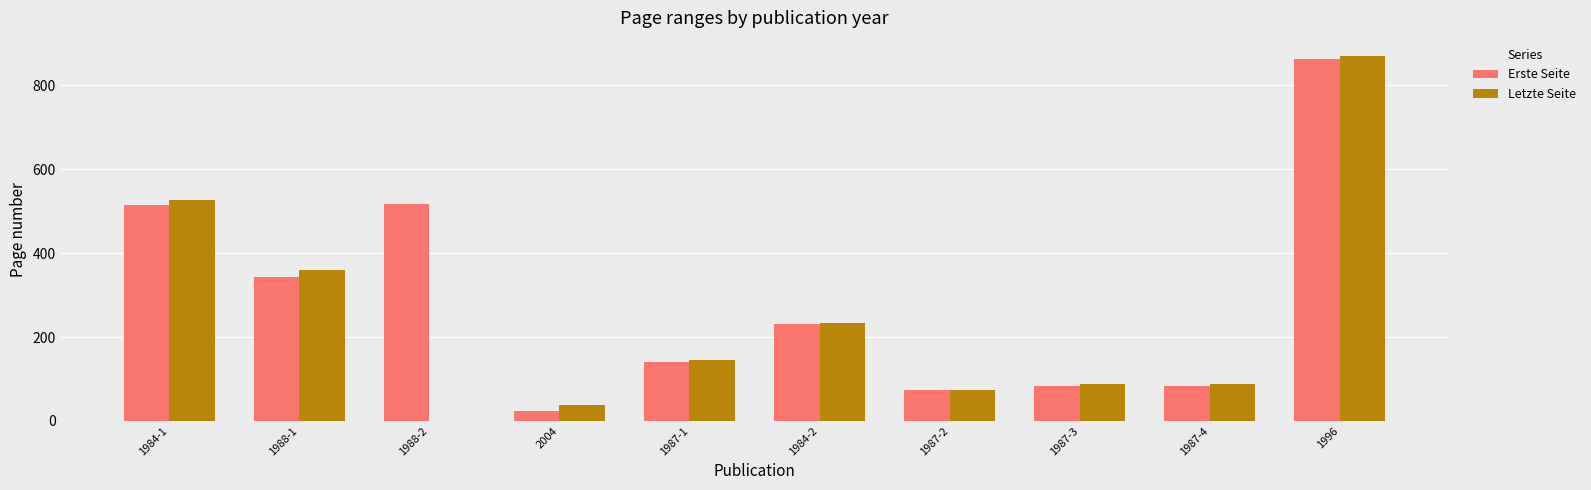

How many categories are shown in the chart?

10